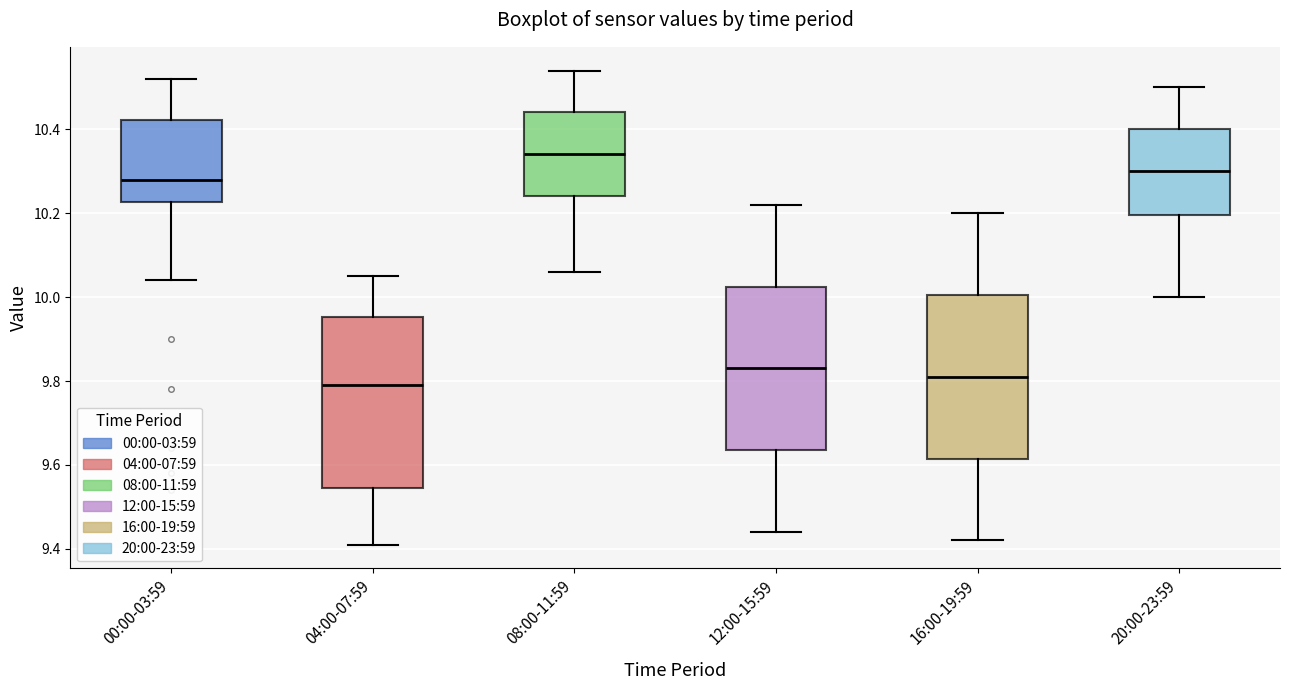

Which box has the highest median line?

08:00-11:59